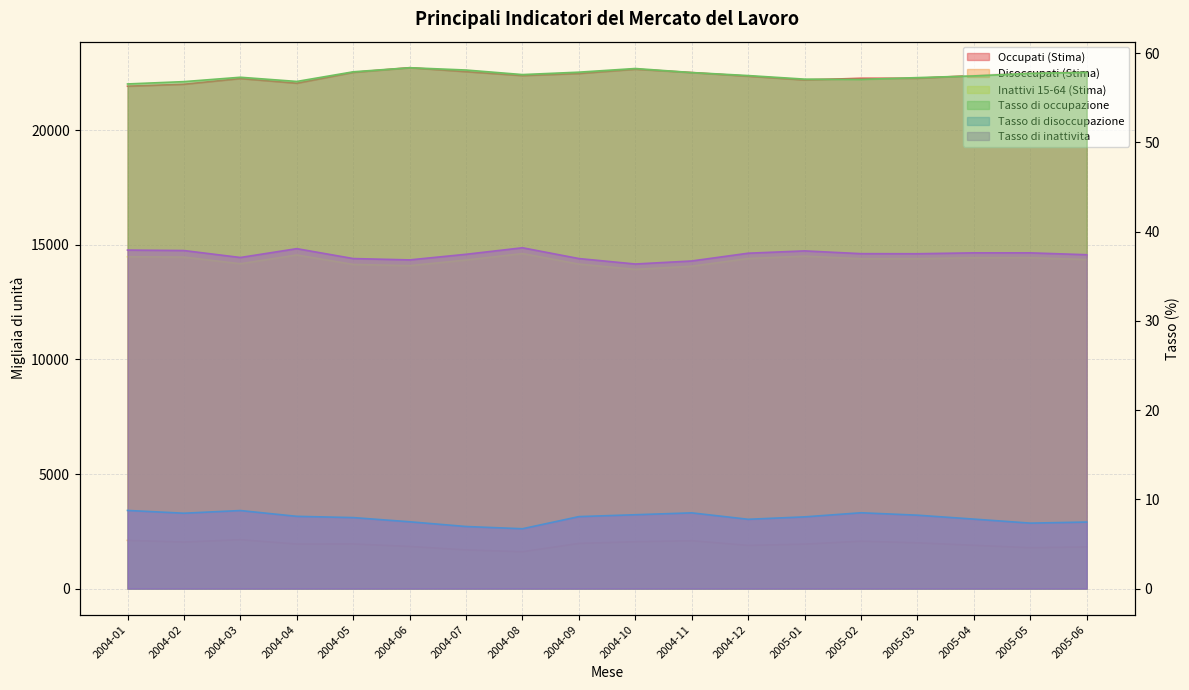

At which category does Tasso di disoccupazione reach its first local peak?

2004-03